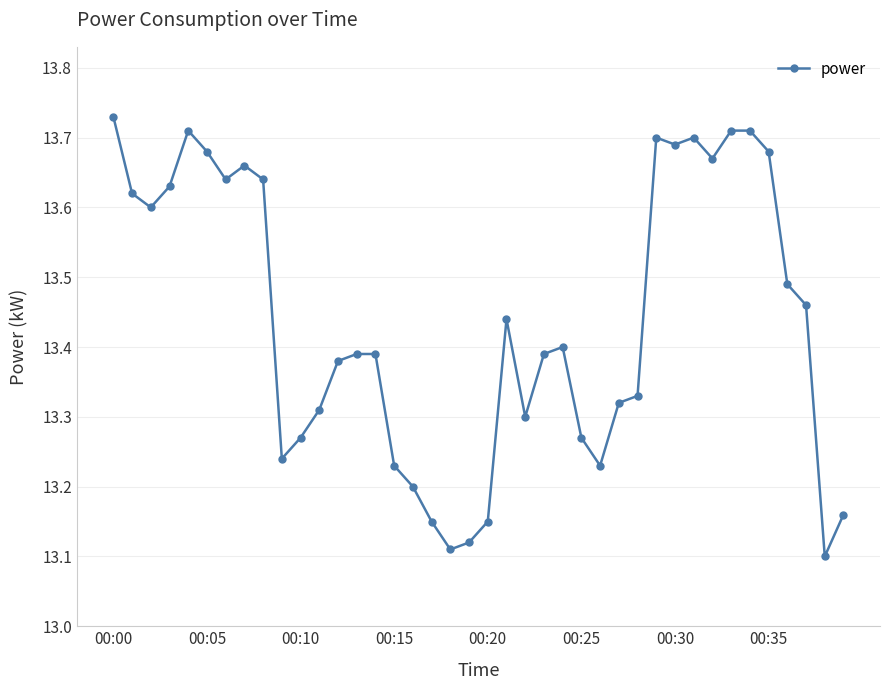

True or false: there are more than 2 points higher than both neighbors.

True